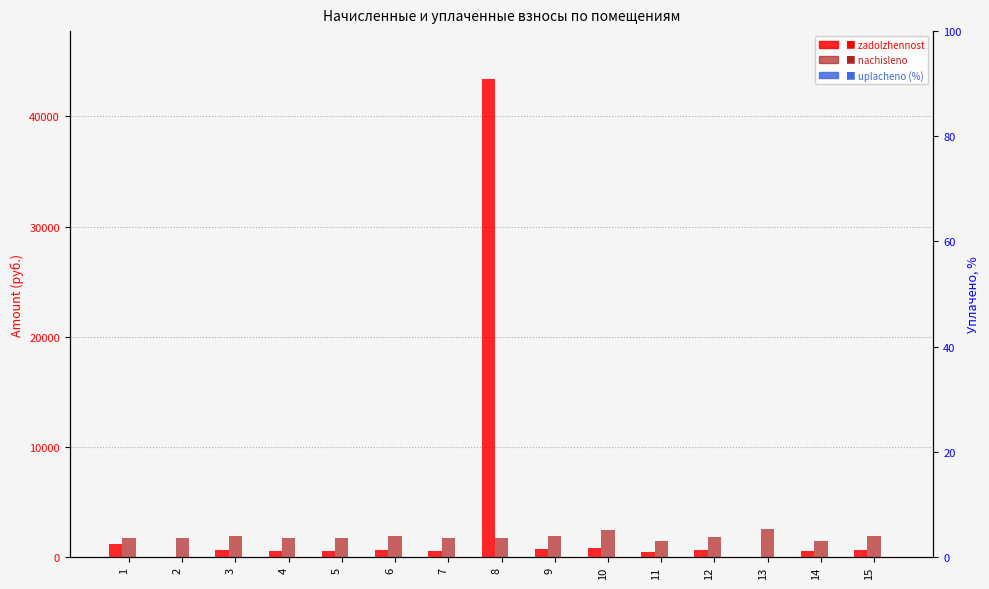

Which has a higher value, 11 or 2?

11